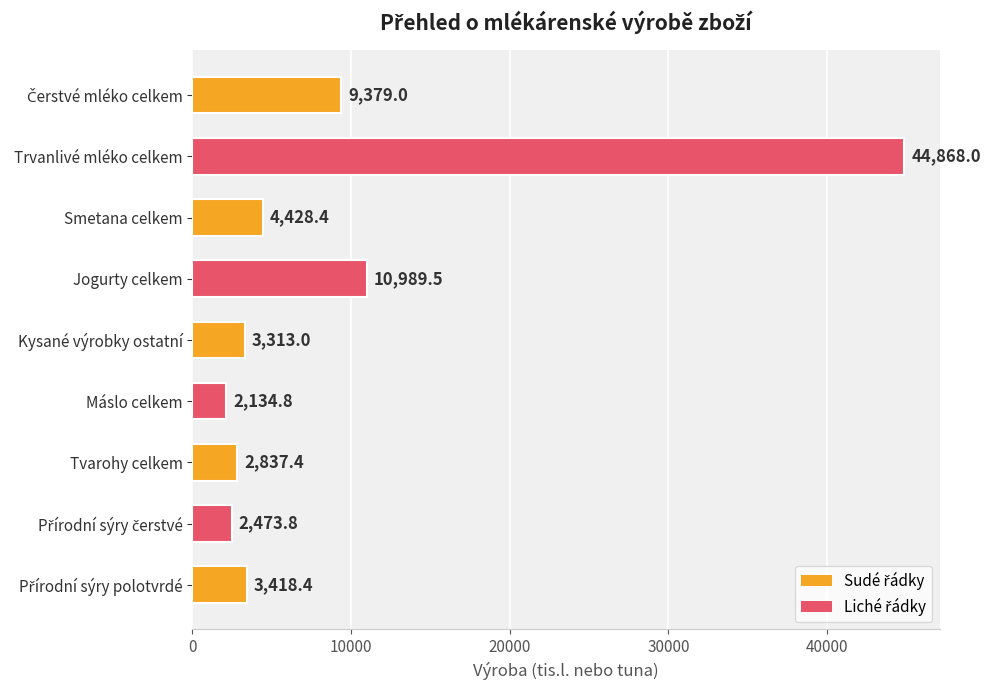

True or false: the data shows 44868.0 at Trvanlivé mléko celkem.

True